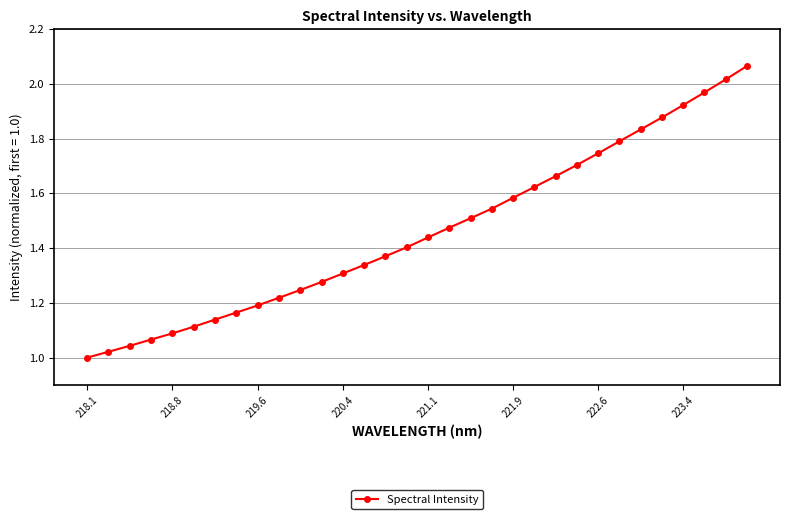

What is the smallest value displayed?

1.0